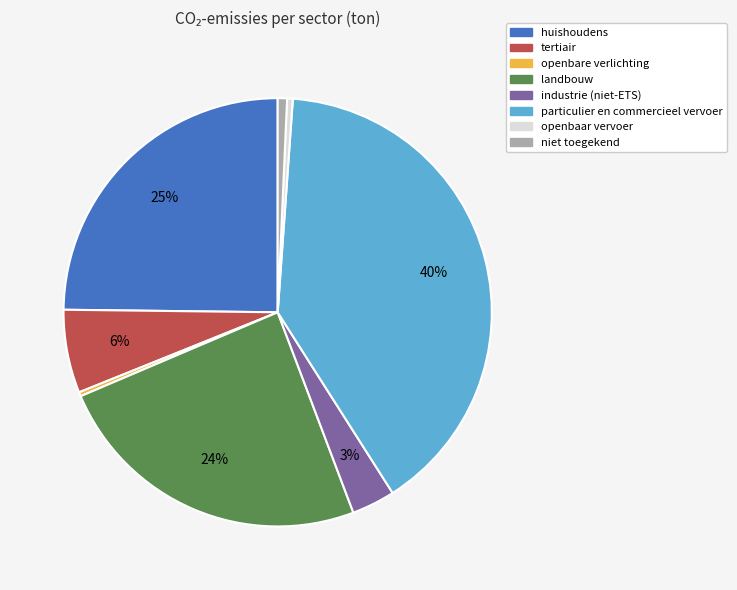

Which has a higher value, industrie (niet-ETS) or particulier en commercieel vervoer?

particulier en commercieel vervoer